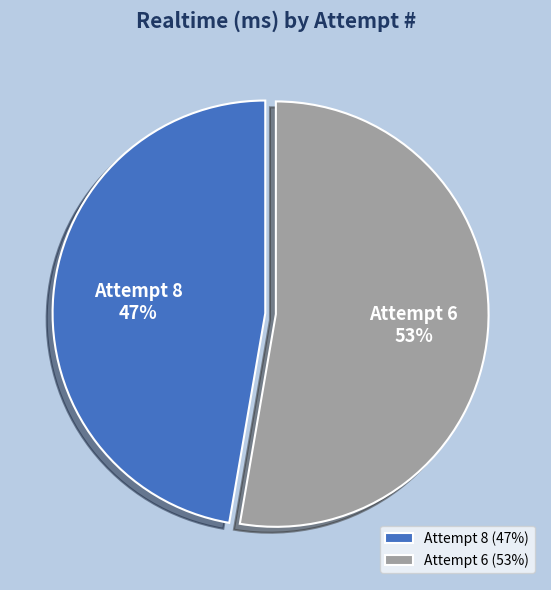

To the nearest percent, what is the combined percentage of Attempt 6 and Attempt 8?

100%